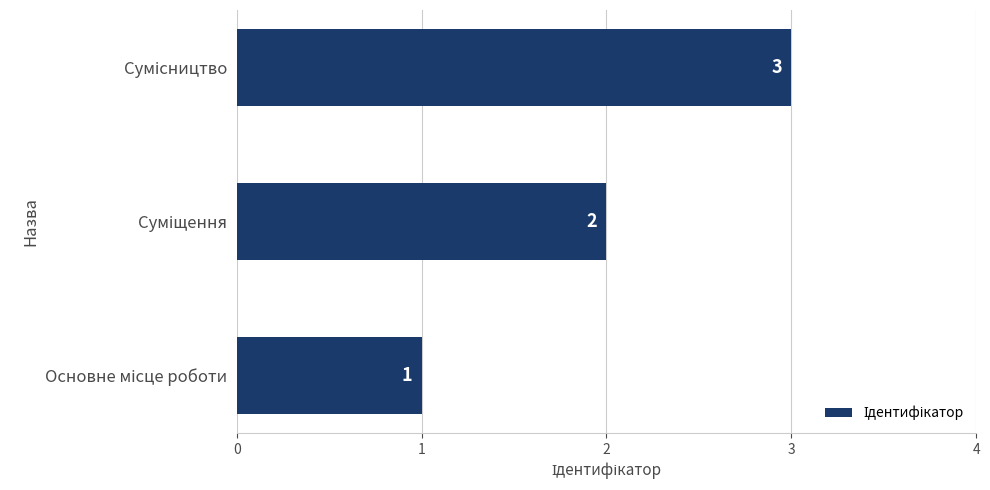

How many values are between 1 and 3?

3